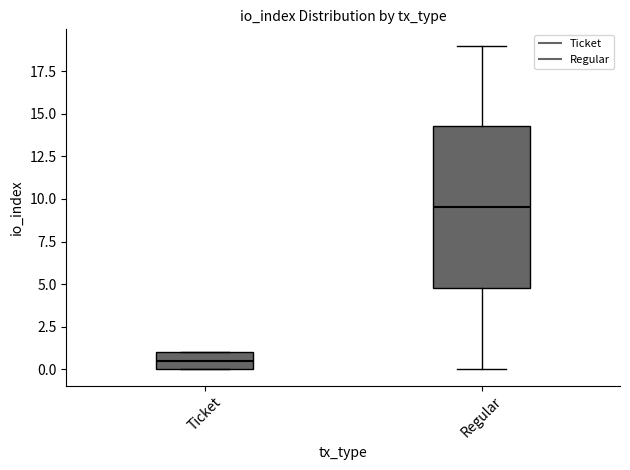

Where is the upper edge of the box for Ticket on the y-axis? The values are not printed on the chart, so give them approximately, as read against the axis.

1.0